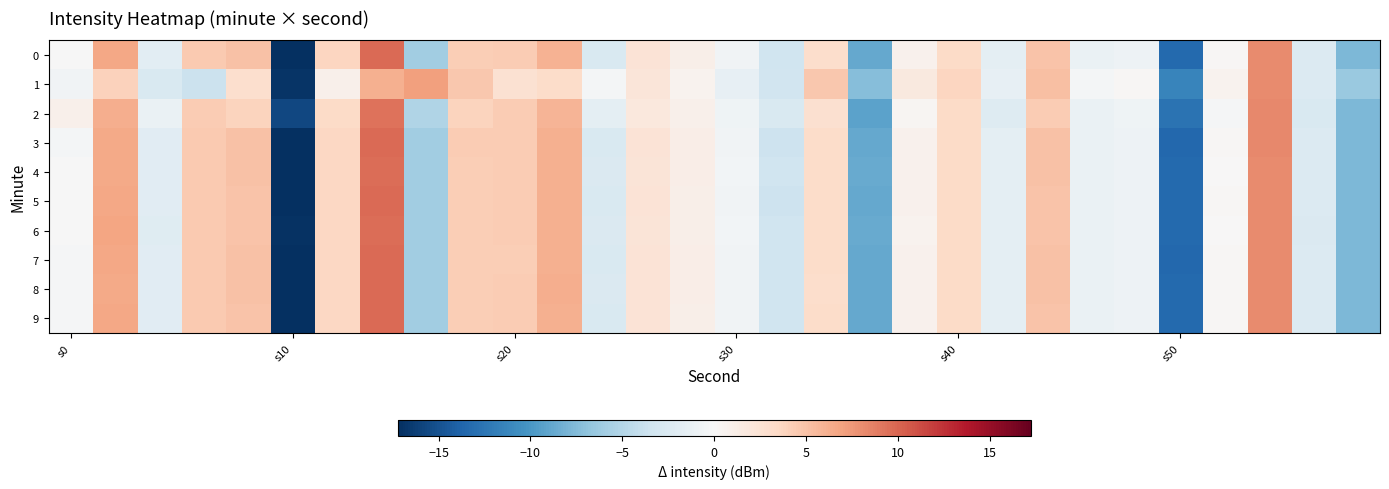

List the series in order of their peak value, highest first.

3, 9, 7, 5, 0, 8, 4, 6, 2, 1